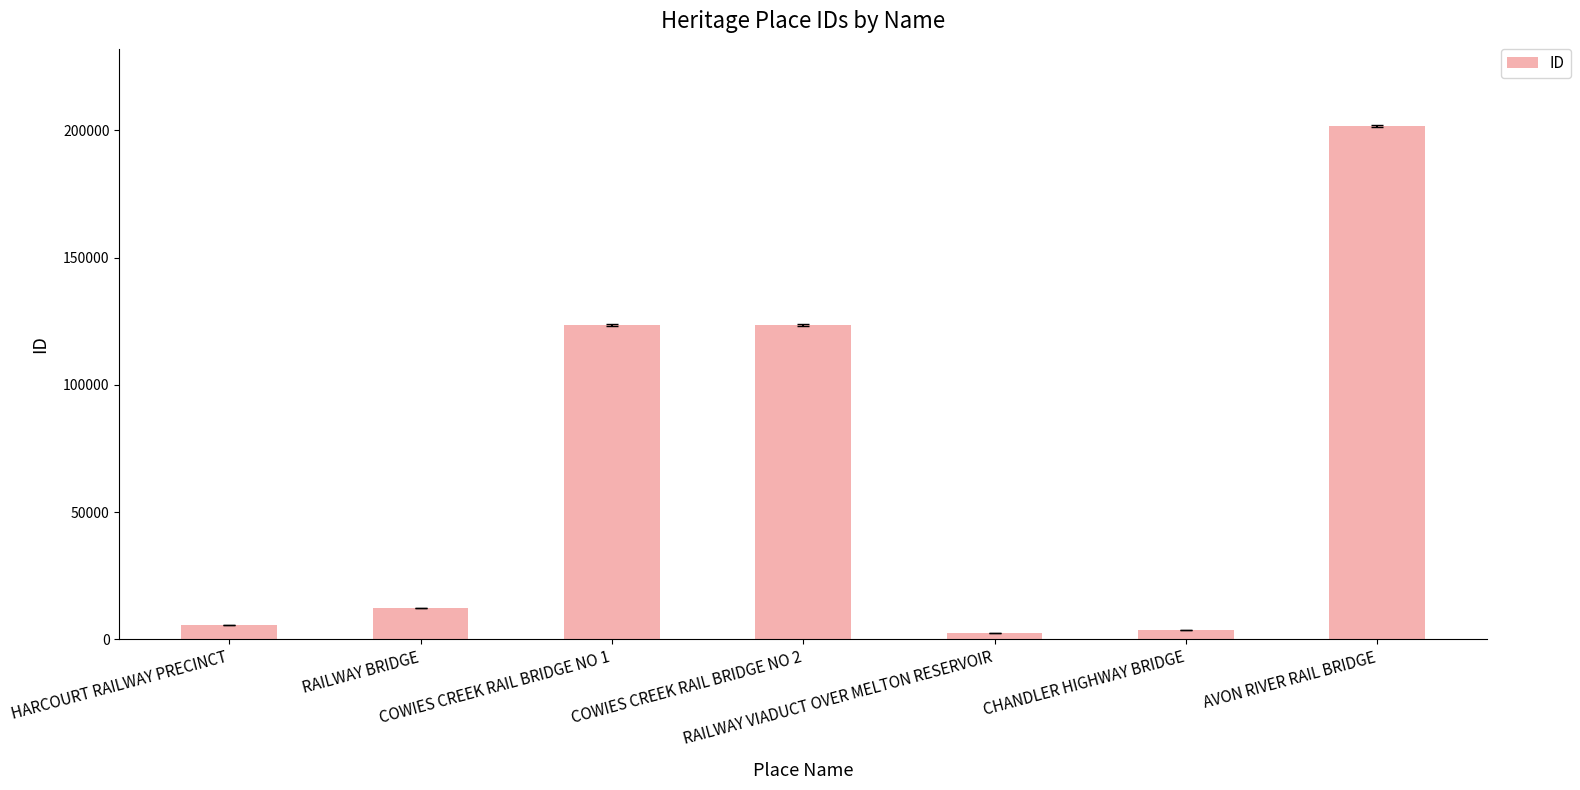

What is the value of the 7th bar from the left?

201733